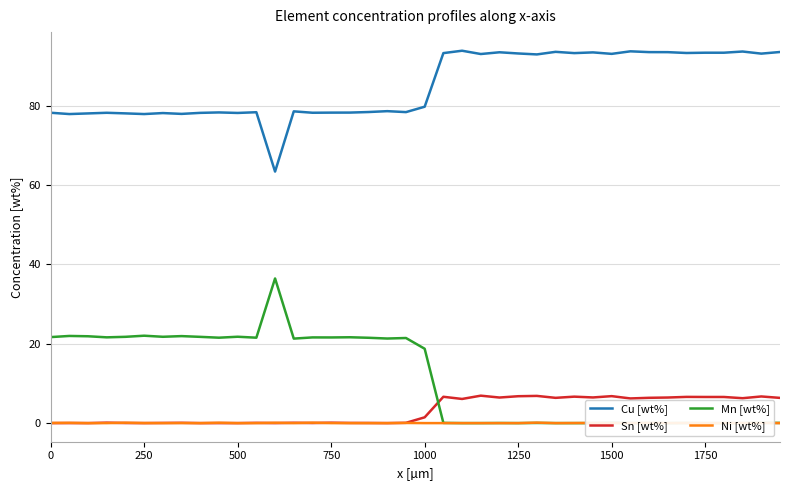

How many values in Sn [wt%] are above zero?

32